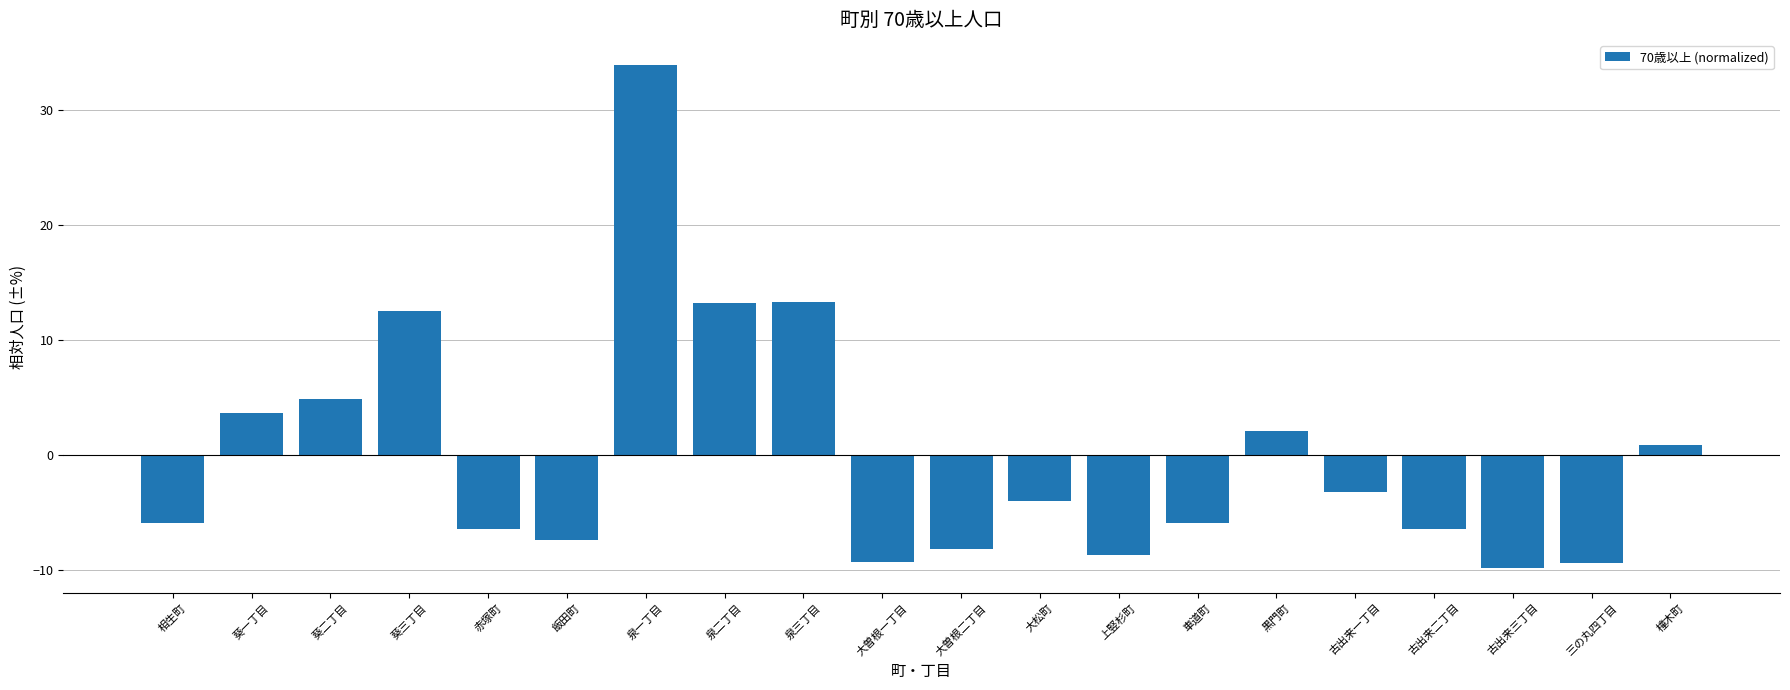

What position from the left is 赤塚町?

5